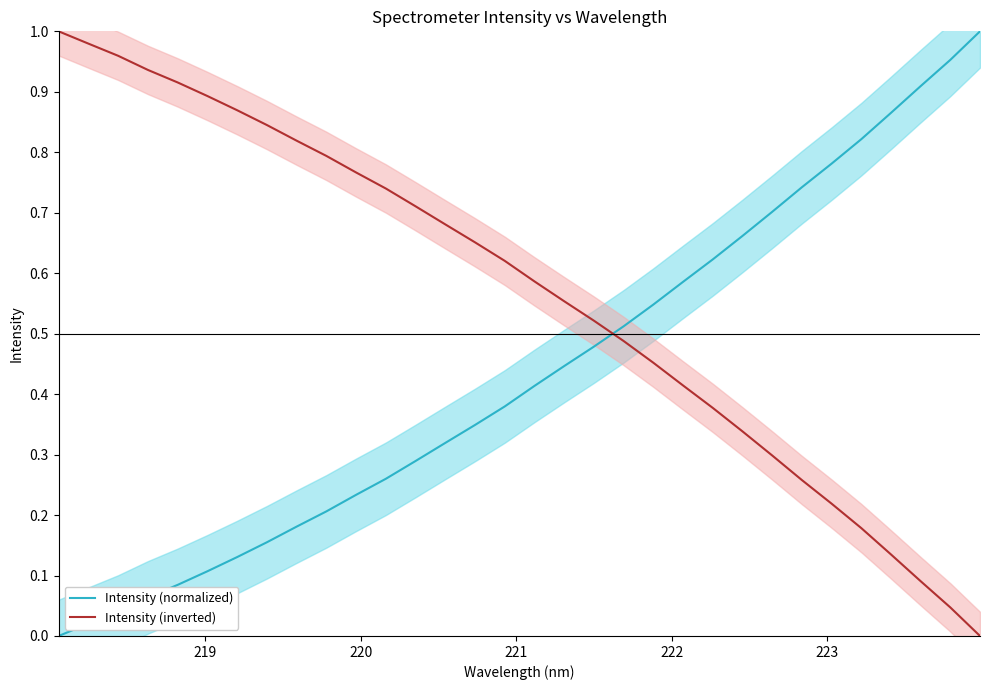

What is the sum of all Intensity (inverted) values?

18.1